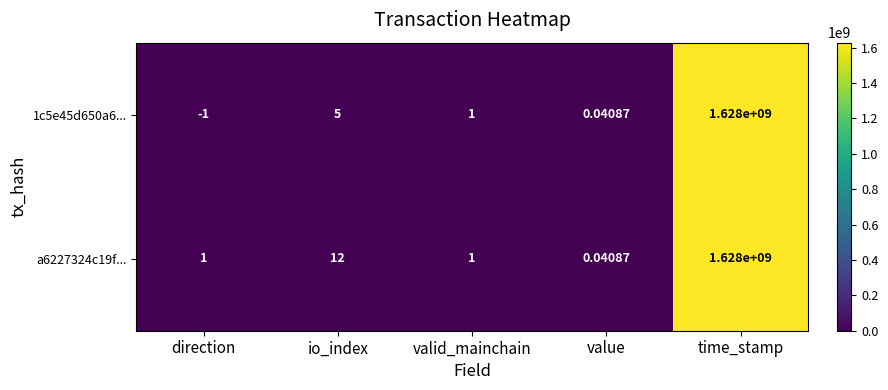

Which series changed the most between direction and value?

1c5e45d650a6...